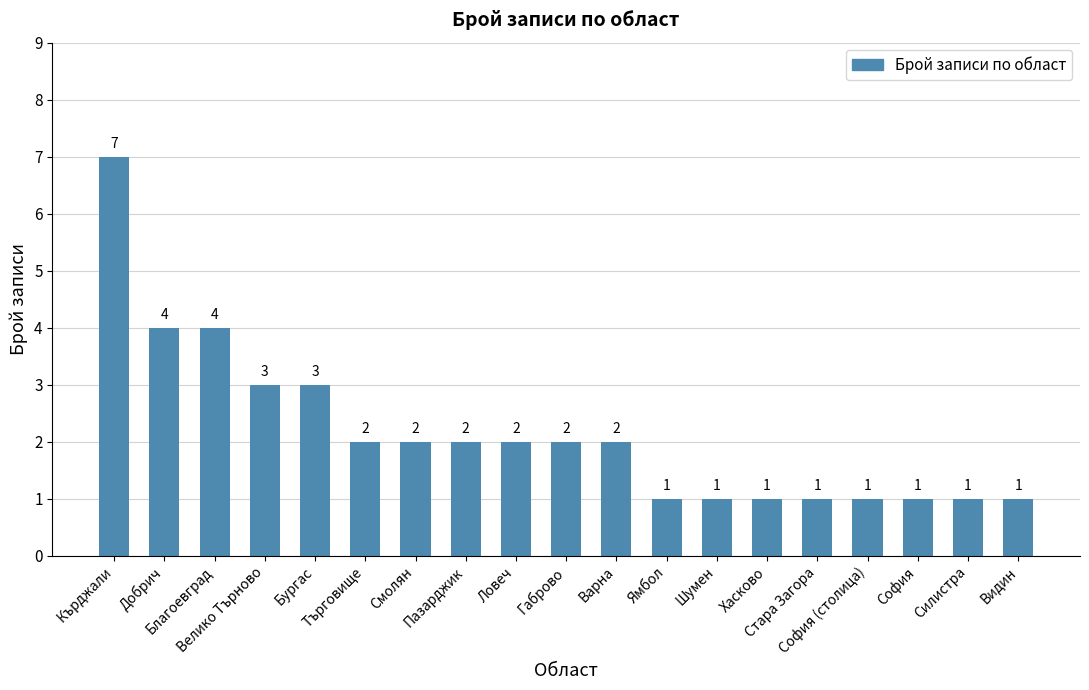

How many categories are shown in the chart?

19